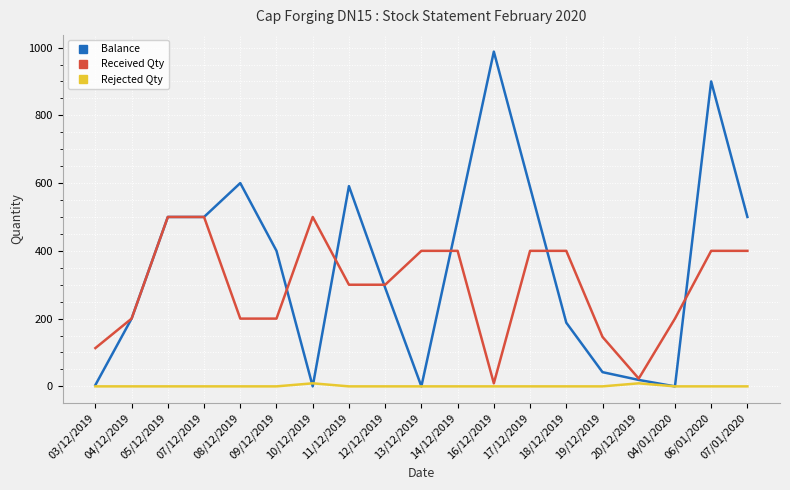

At which category does the chart reach its peak across all series?

16/12/2019